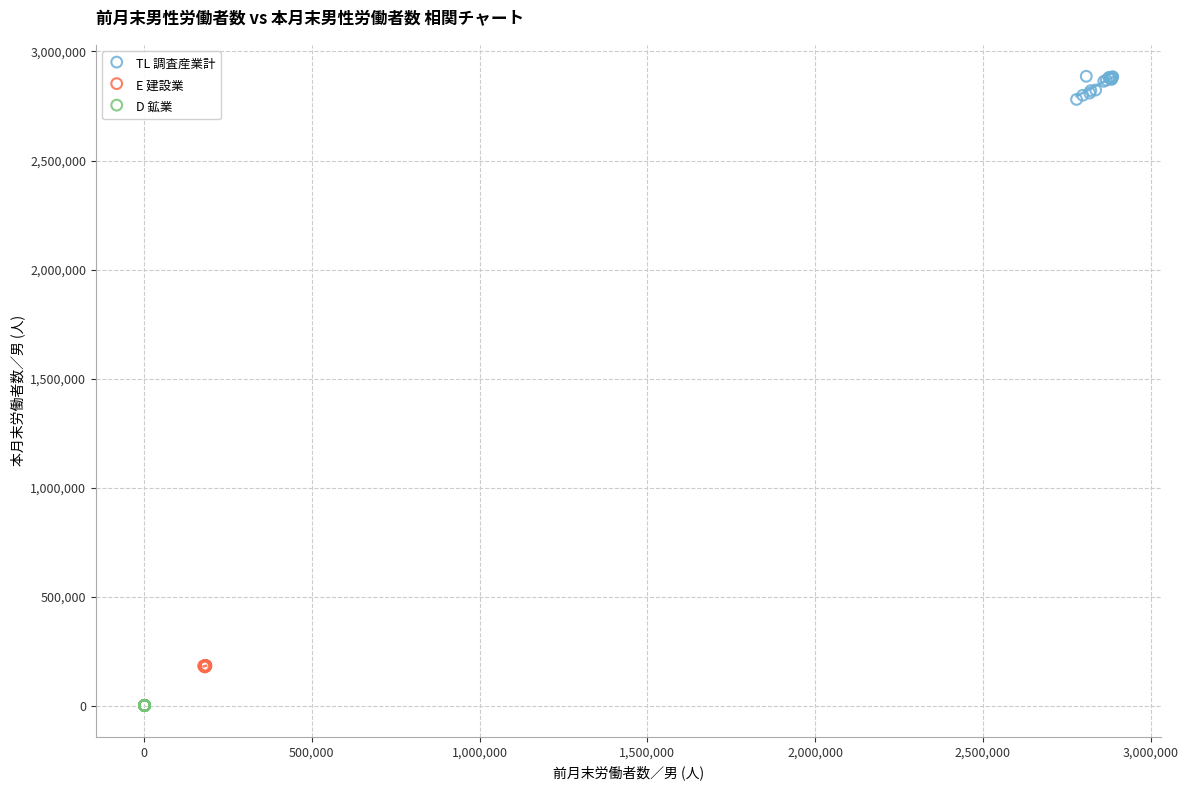

Which series contains the highest Y value?

TL 調査産業計